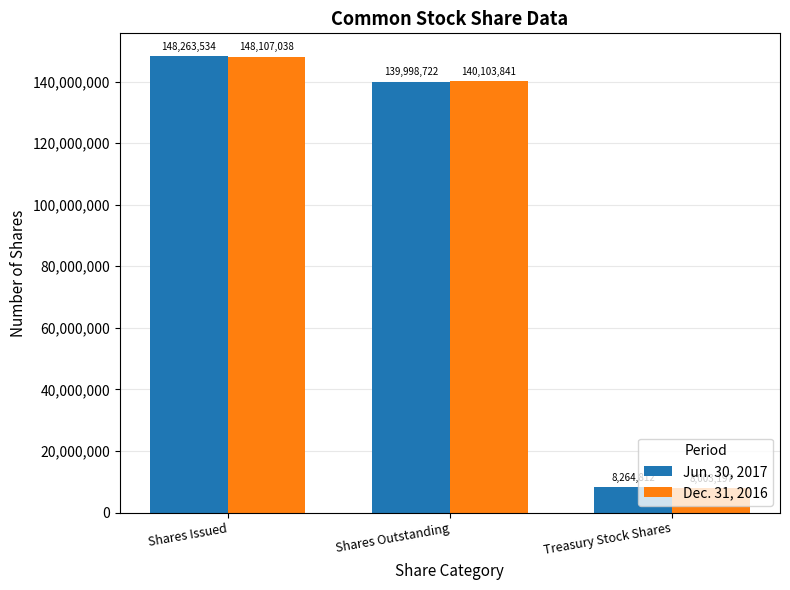

How many categories are shown in the chart?

3